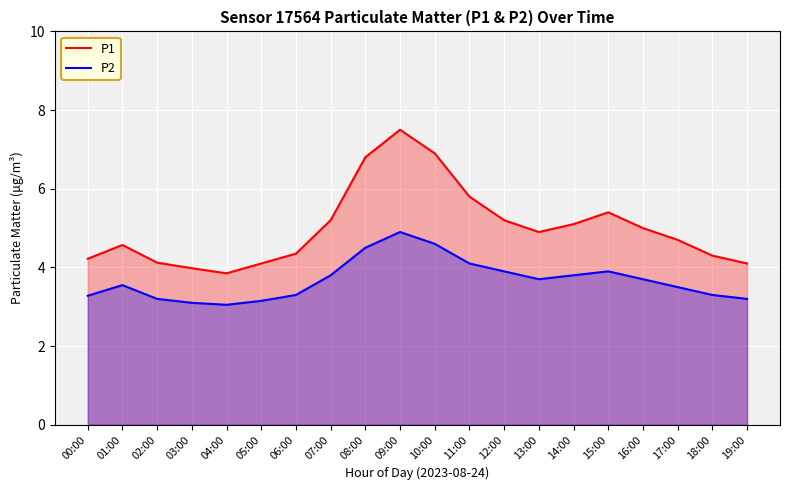

True or false: P2 and P1 cross at least once.

False